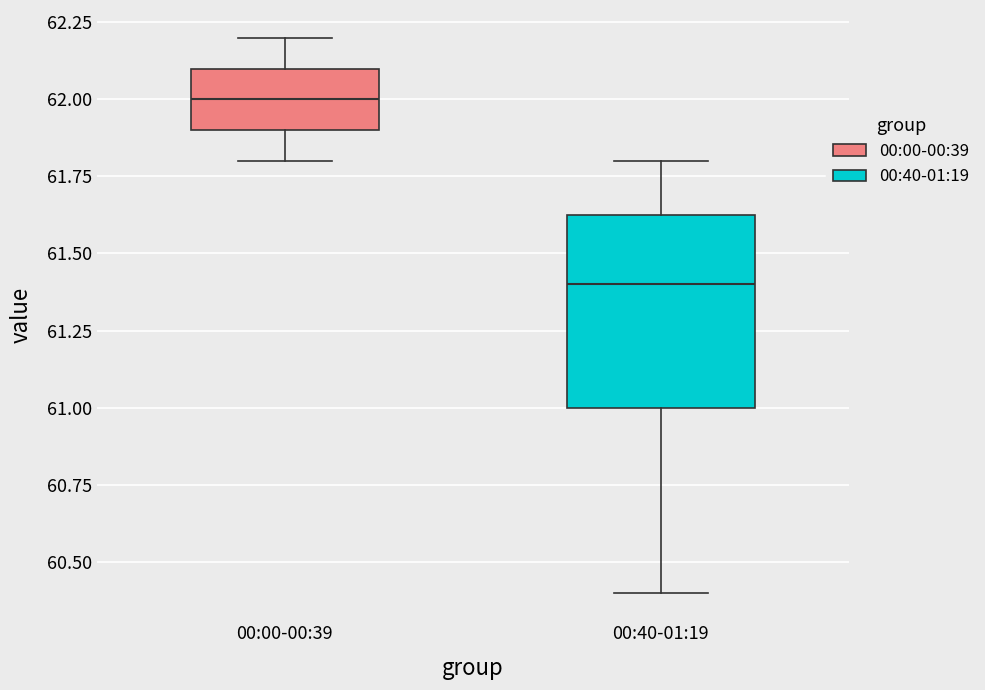

Reading left to right, transcribe this box plot: for each box, give where its median line is, the range the box spans, and where its two whiskers end, as read against the y-axis. The values are not printed on the chart, so give them approximately, as read against the axis.

00:00-00:39: median 62.00, box 61.90 to 62.10, whiskers 61.80 to 62.20
00:40-01:19: median 61.40, box 61.00 to 61.65, whiskers 60.40 to 61.80